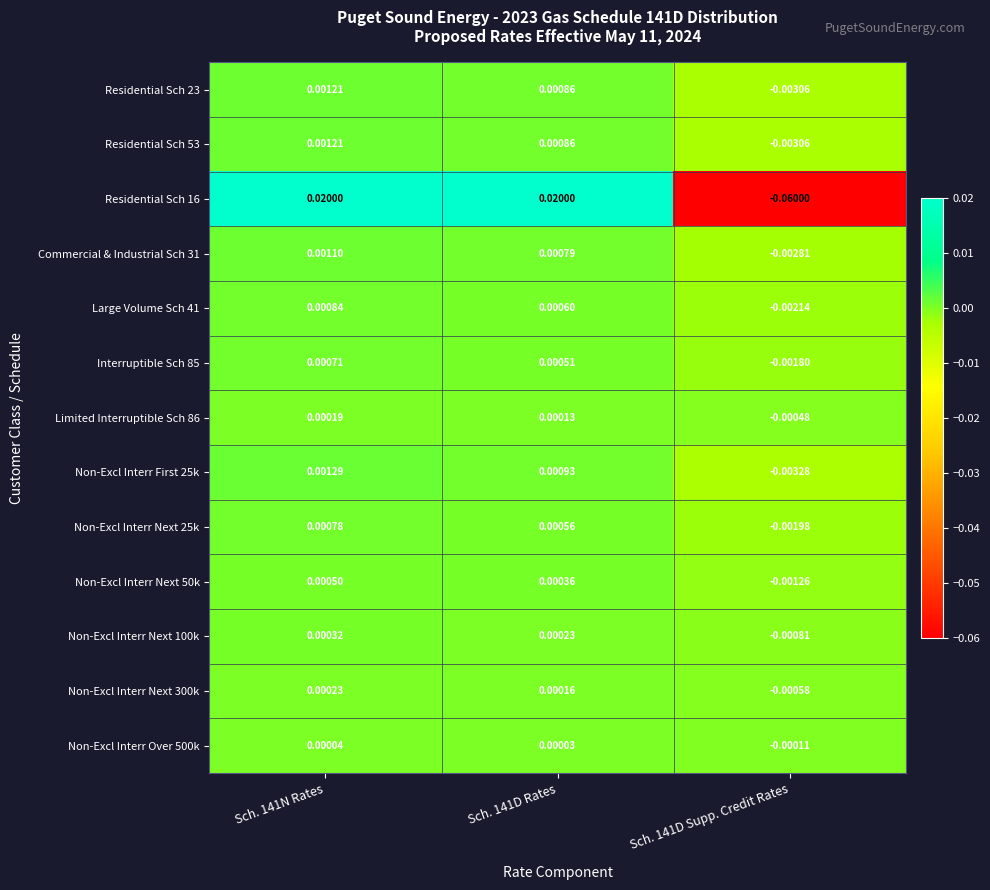

Is the value of Non-Excl Interr First 25k at Sch. 141N Rates greater than the value of Commercial & Industrial Sch 31 at Sch. 141D Supp. Credit Rates?

Yes